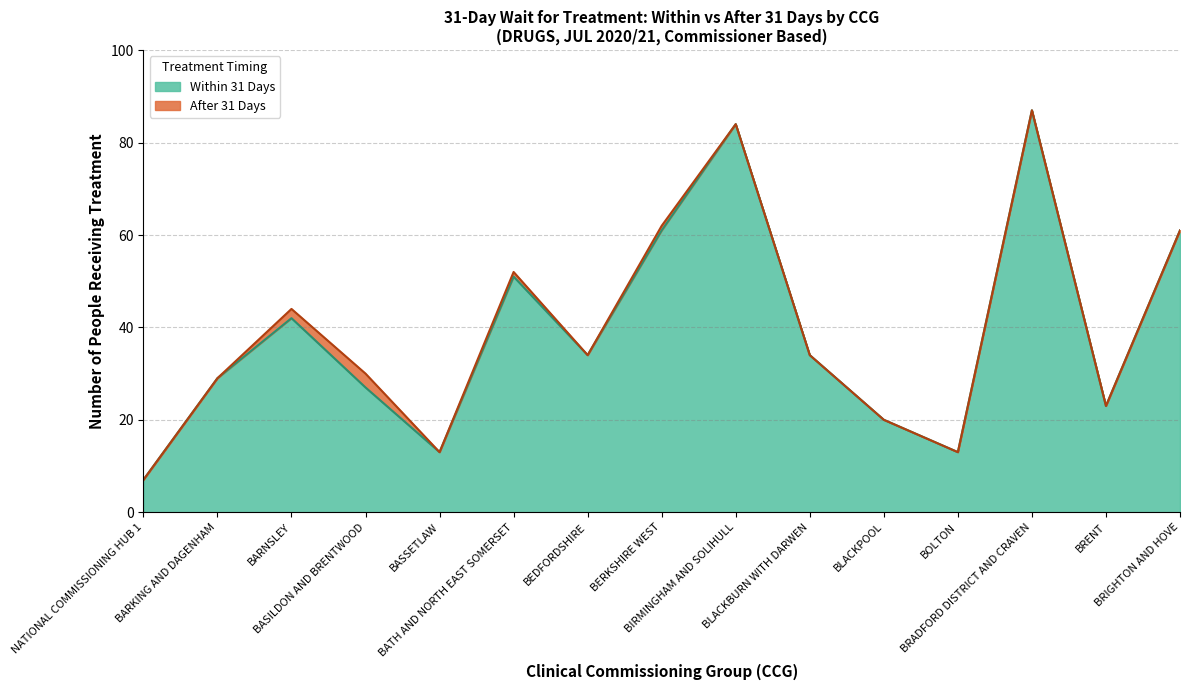

Which series has the largest total across all categories?

Within 31 Days